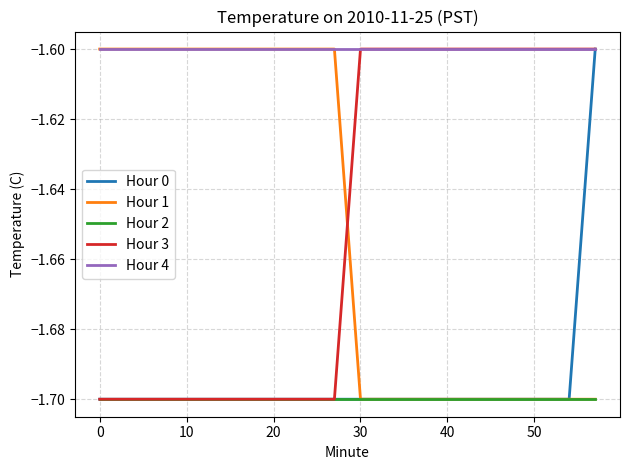

Which series has the largest total across all categories?

Hour 4